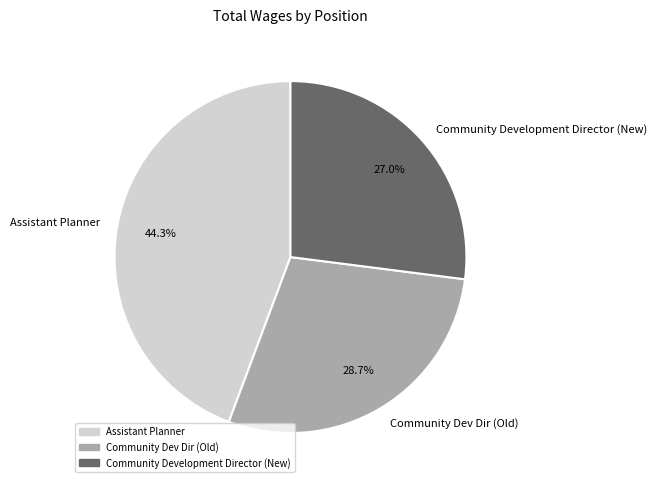

Which slice is the largest?

Assistant Planner